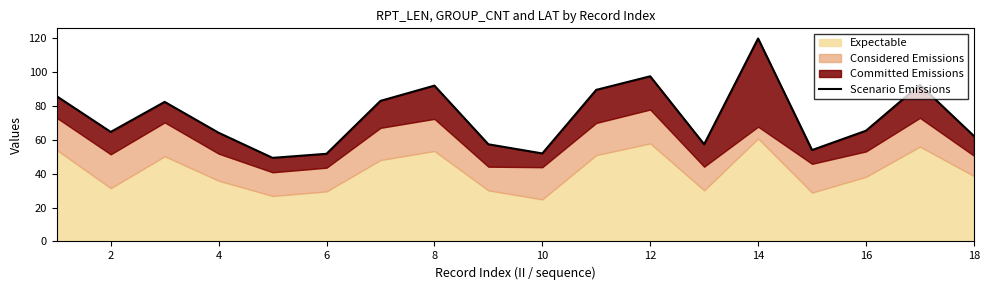

How many values are below 65?

9